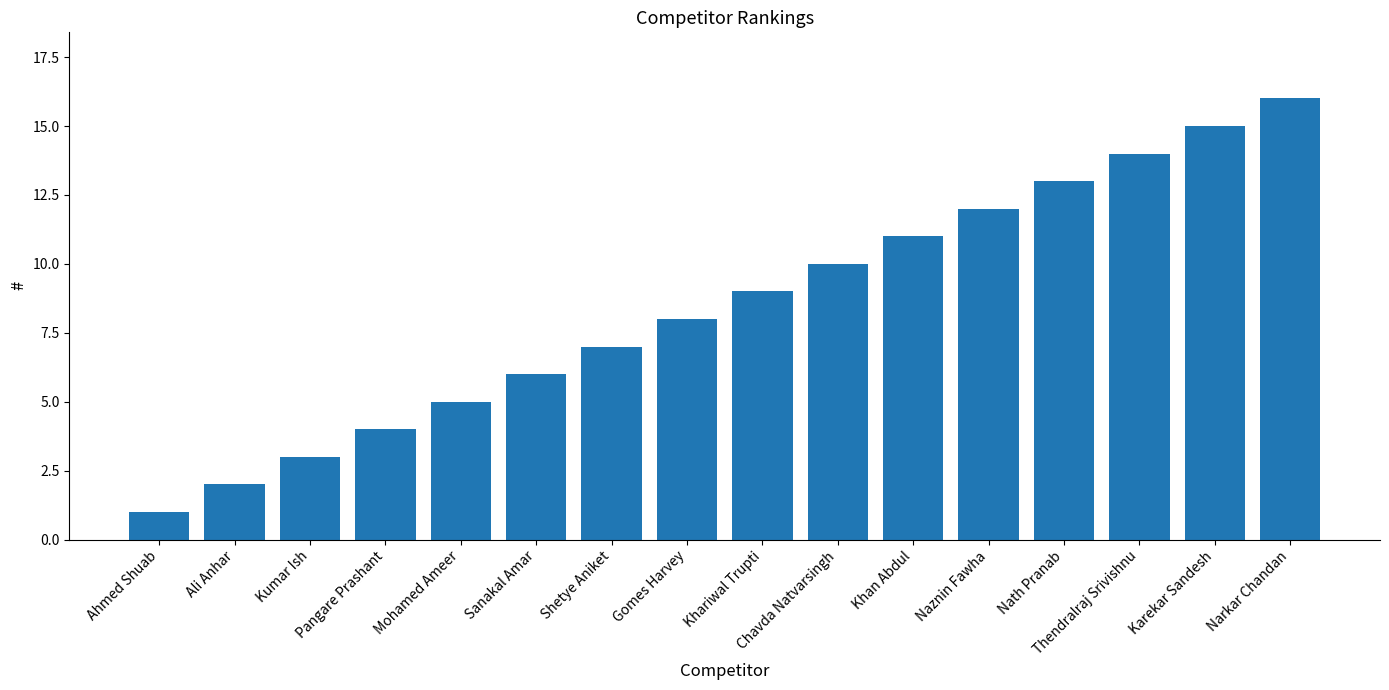

What is the change in value from Ahmed Shuab to Chavda Natvarsingh?

+9